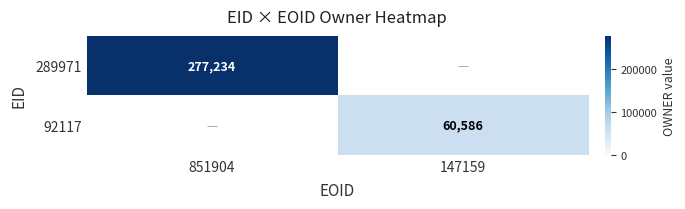

Rank the categories by 92117 value from lowest to highest.

851904, 147159